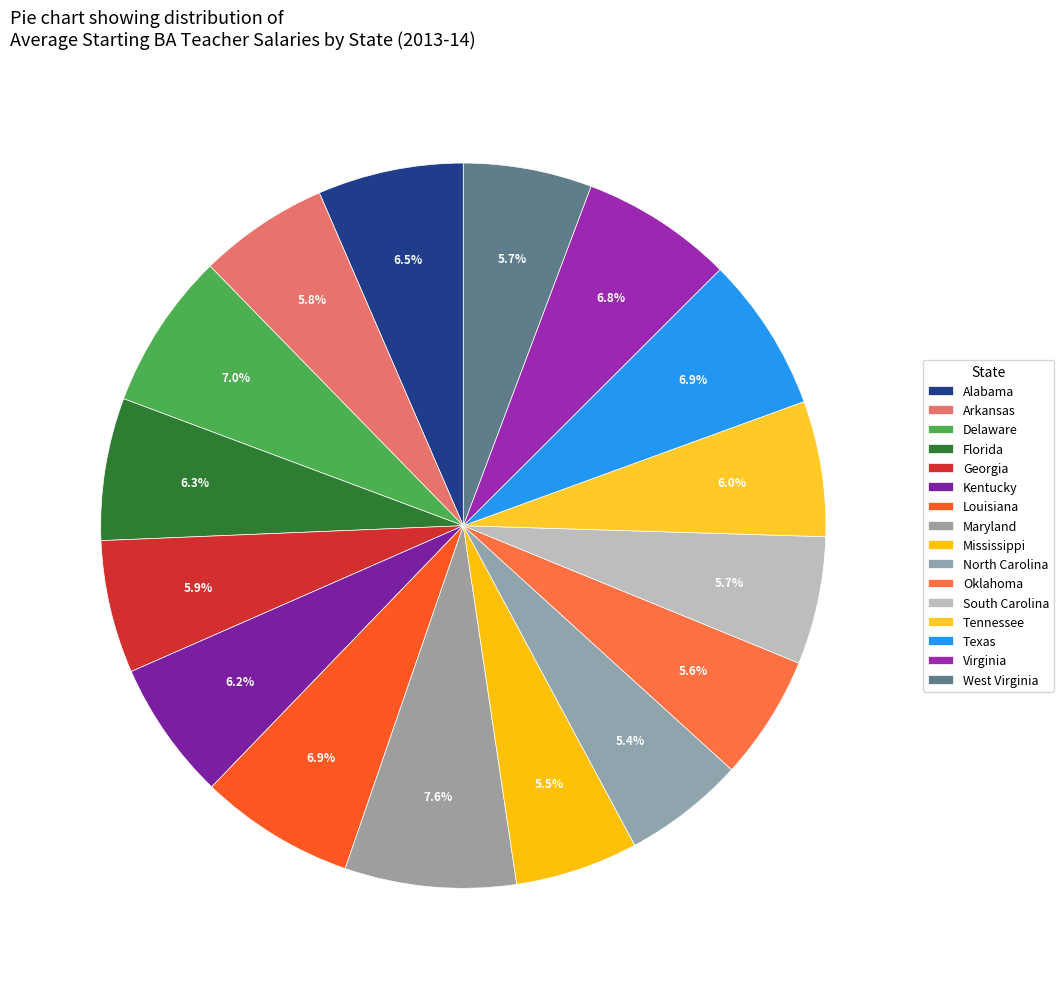

How many segments does this pie chart have?

16